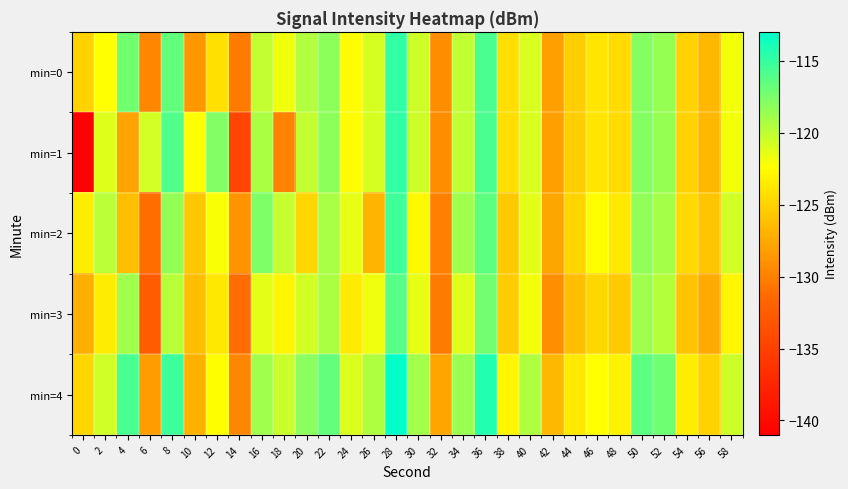

What is the difference between the highest and lowest values at 28?

3.0